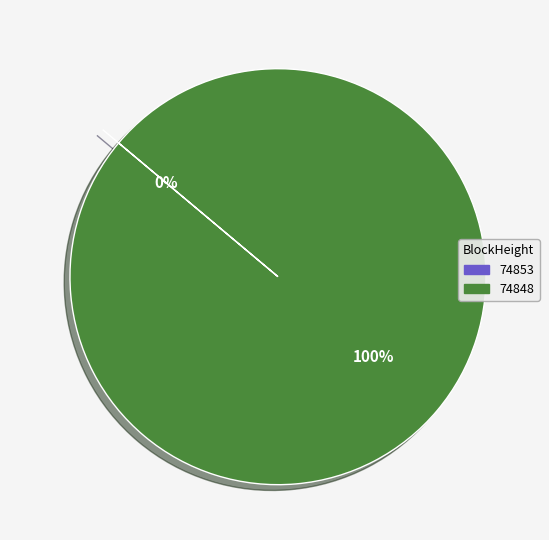

What percentage do 74853 and 74848 together represent?

100.0%